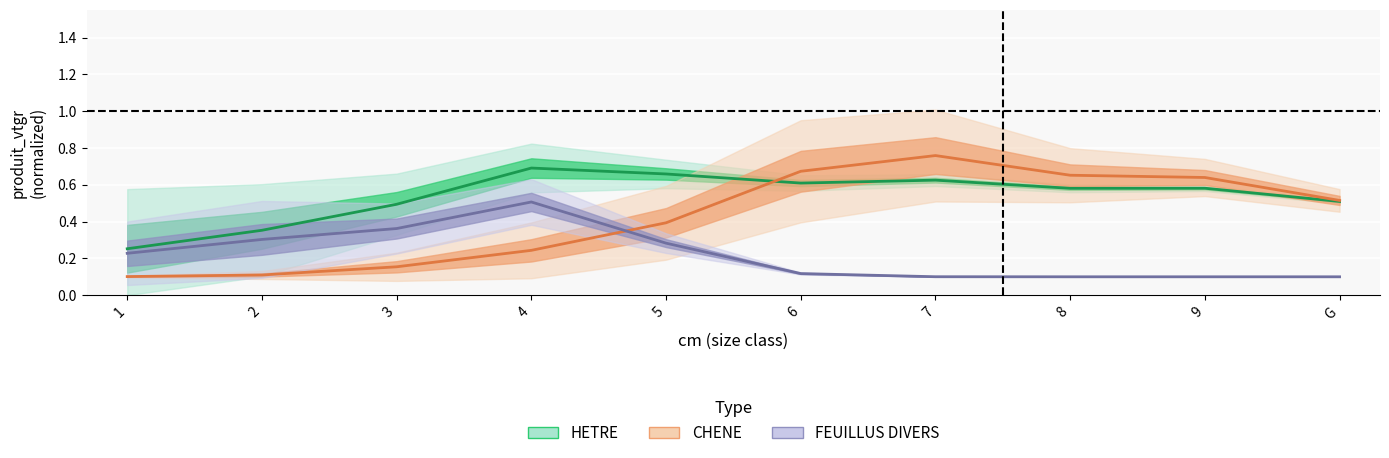

What is the difference between the highest and lowest values at 6?

0.6